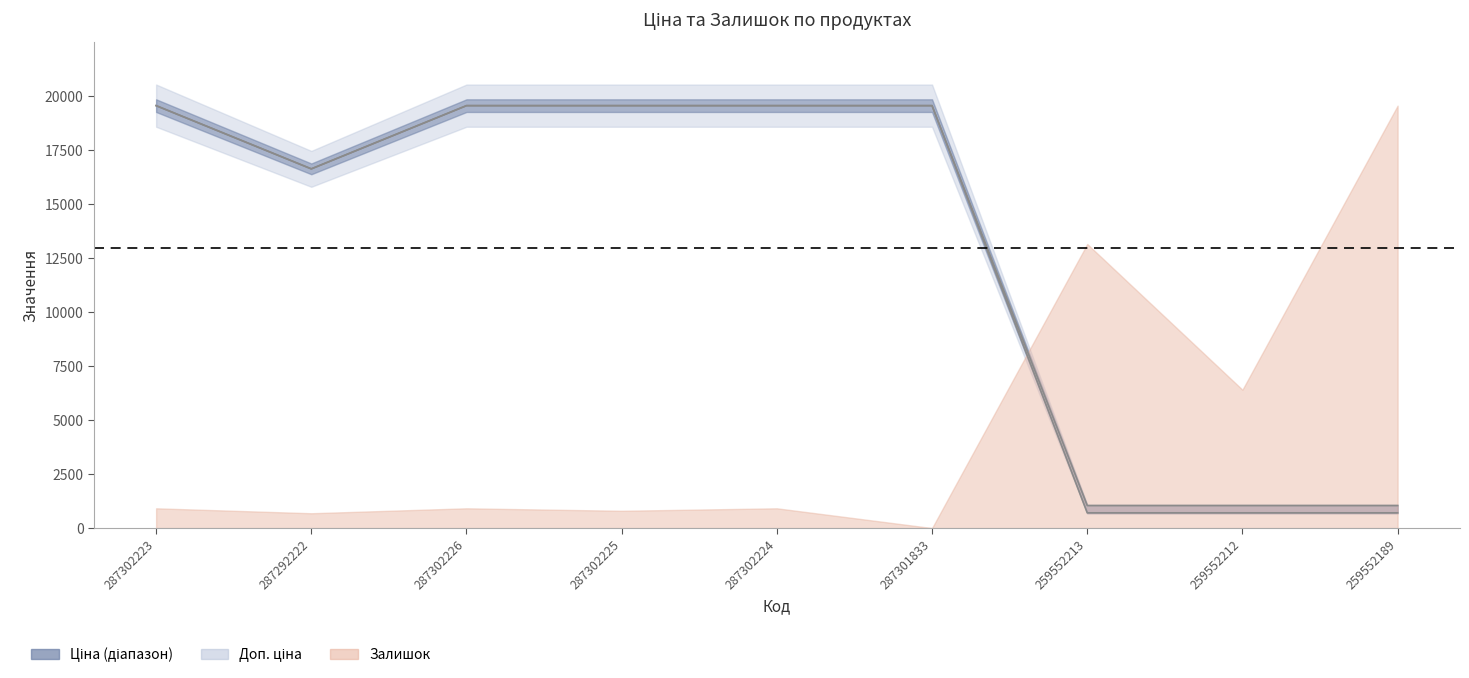

Where does the Ціна series first go above 19542?

287302223